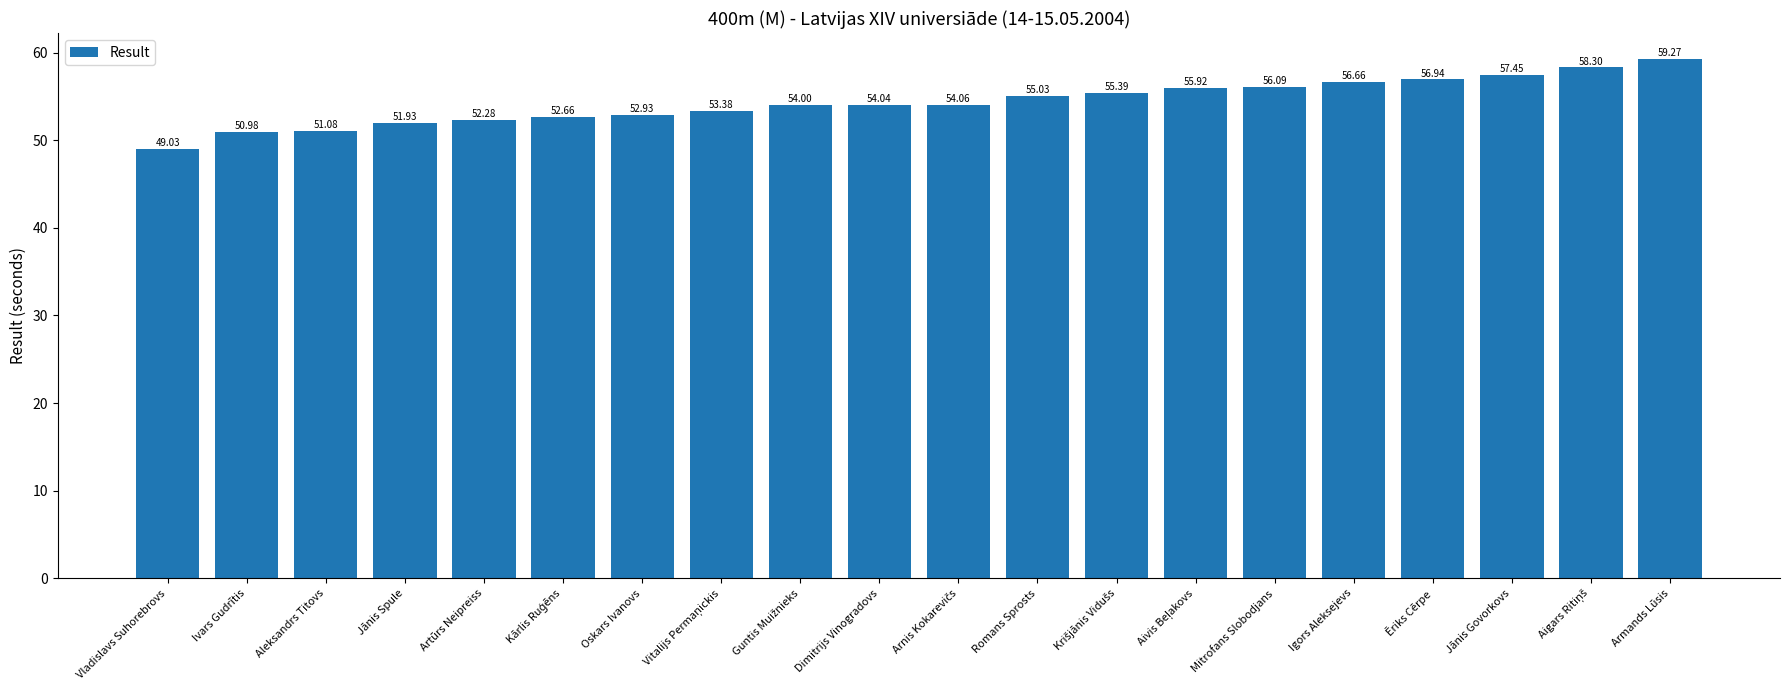

What is the maximum value shown in the chart?

59.3